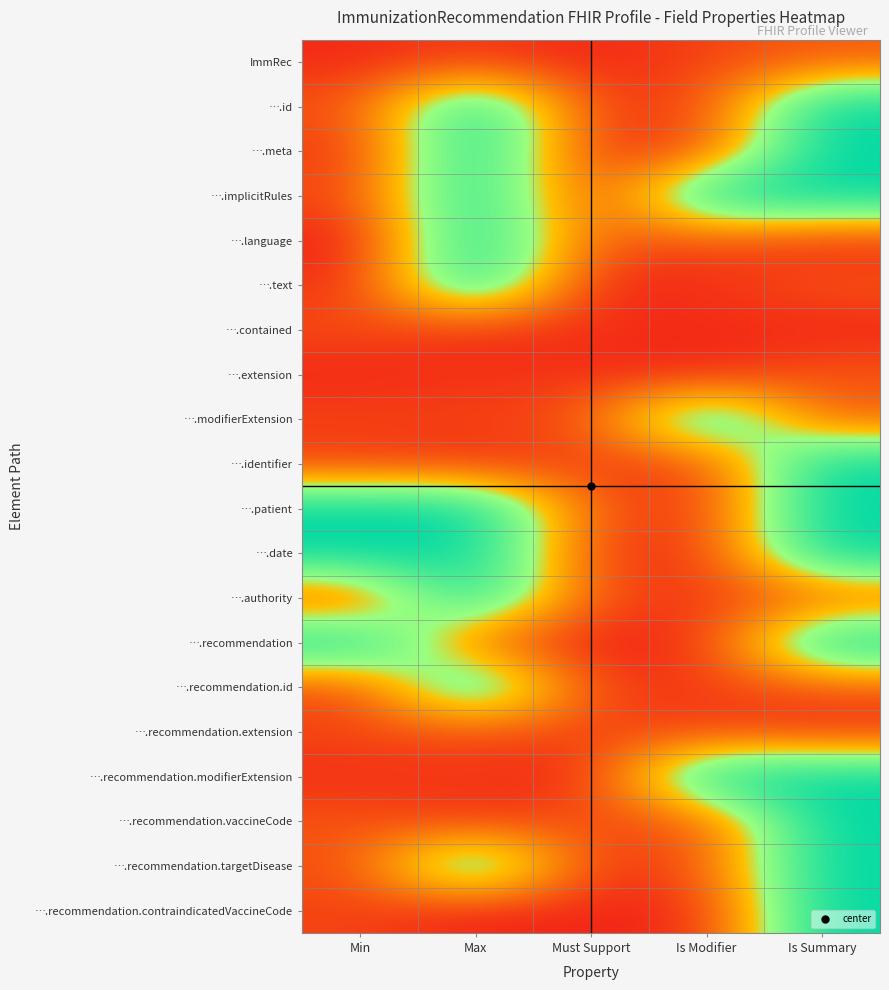

What is the greatest value displayed?

1.0